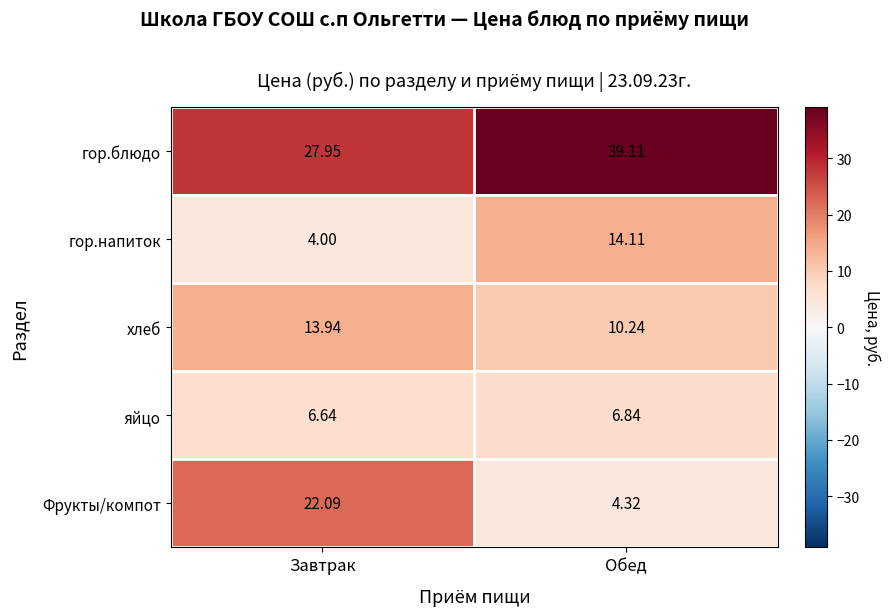

Count the number of data series in this chart.

5